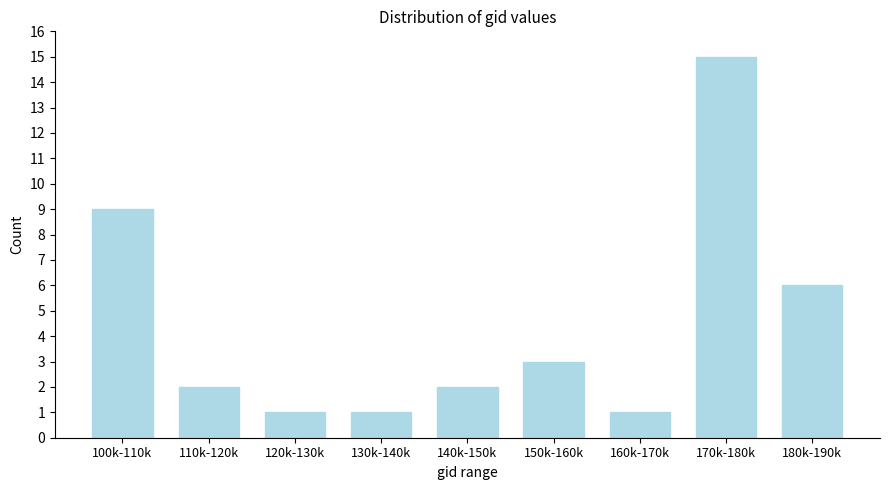

Reading left to right, what are all the values shown in this chart?

100k-110k=9	110k-120k=2	120k-130k=1	130k-140k=1	140k-150k=2	150k-160k=3	160k-170k=1	170k-180k=15	180k-190k=6